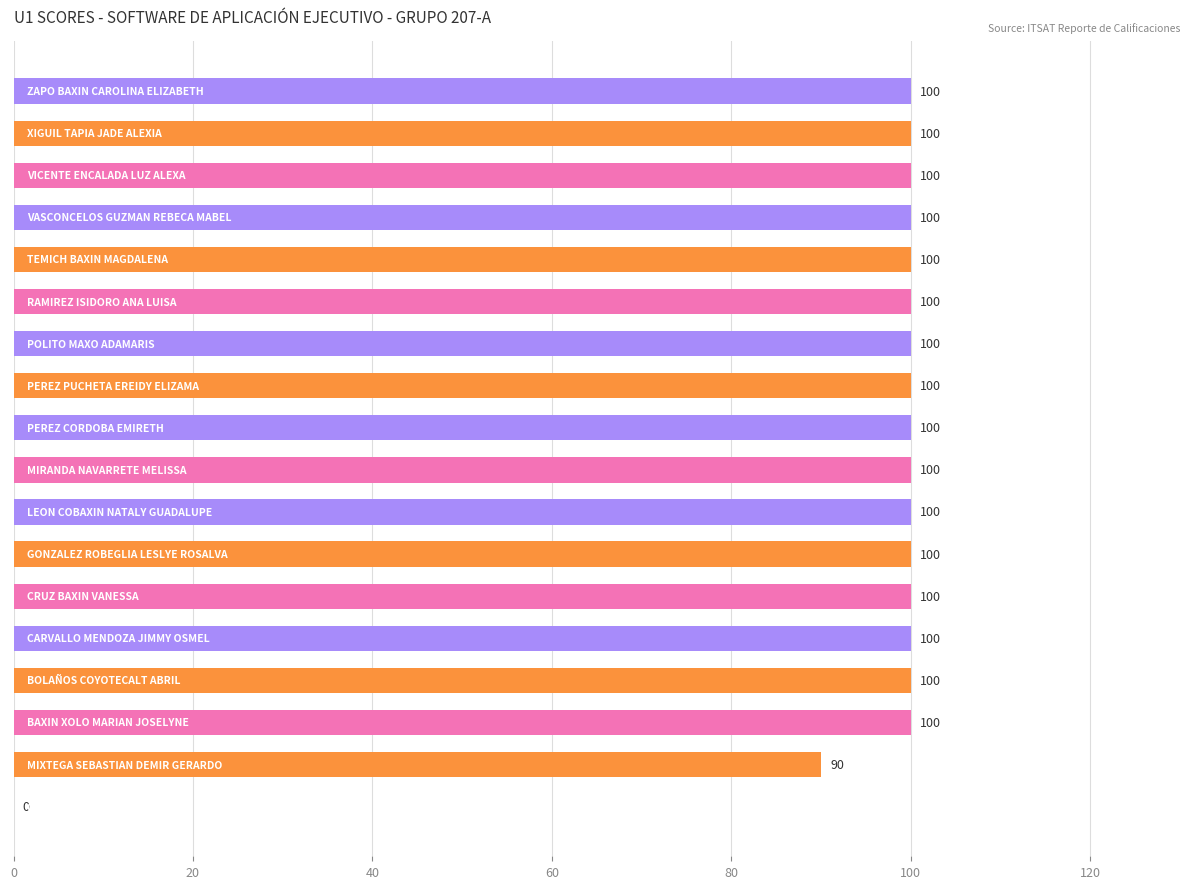

What is the sum of all values?

1690